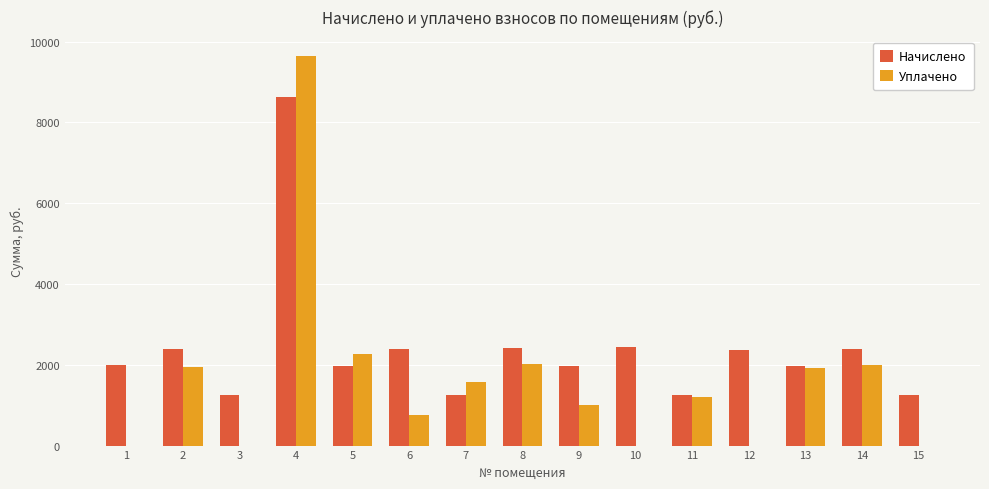

What is the maximum value shown in the chart?

9640.9